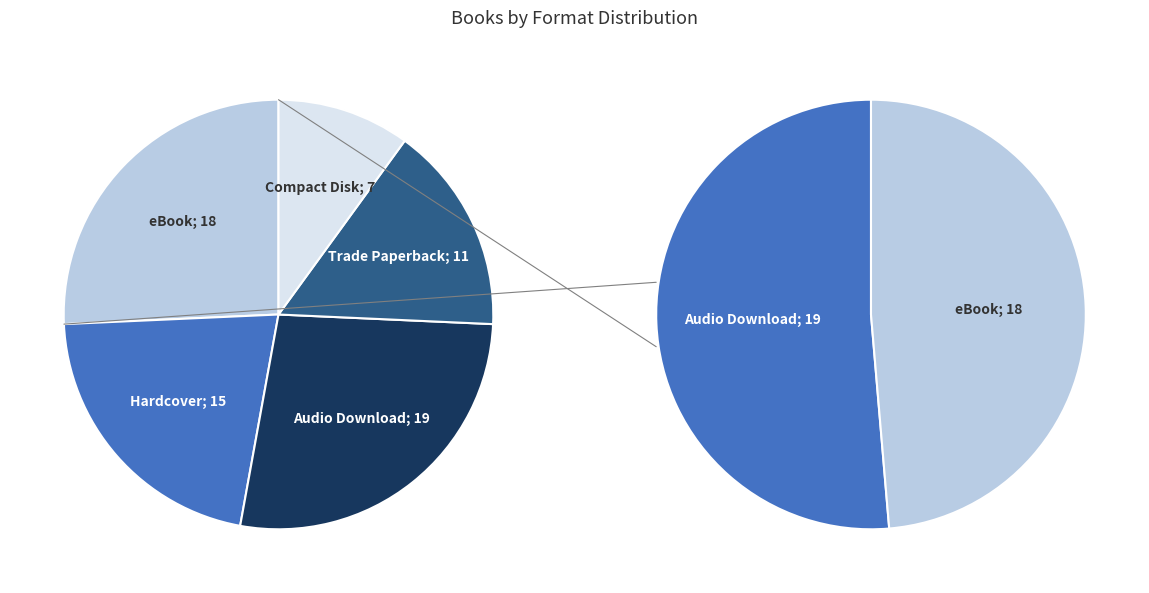

Which has a higher value, Trade Paperback or eBook?

eBook